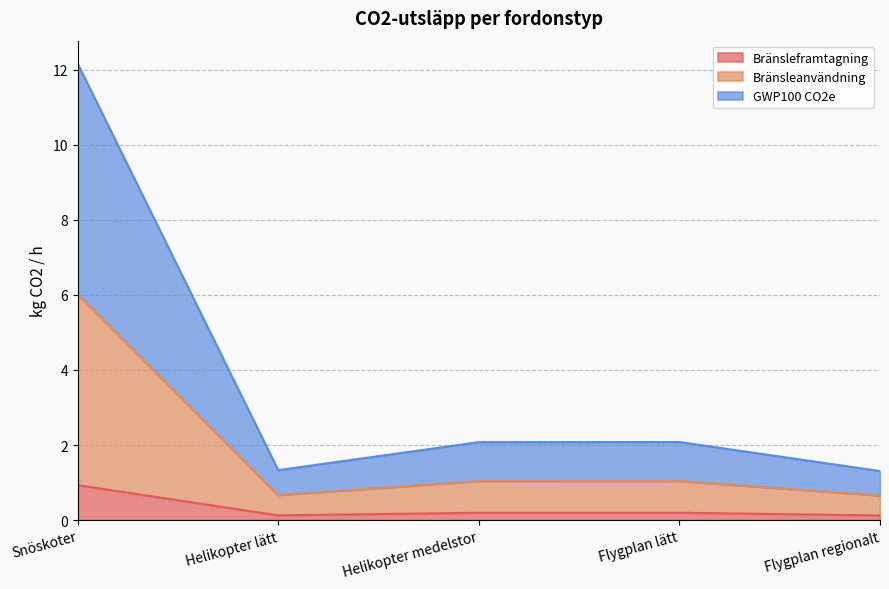

Which category has the highest value in the Bränsleframtagning series?

Snöskoter